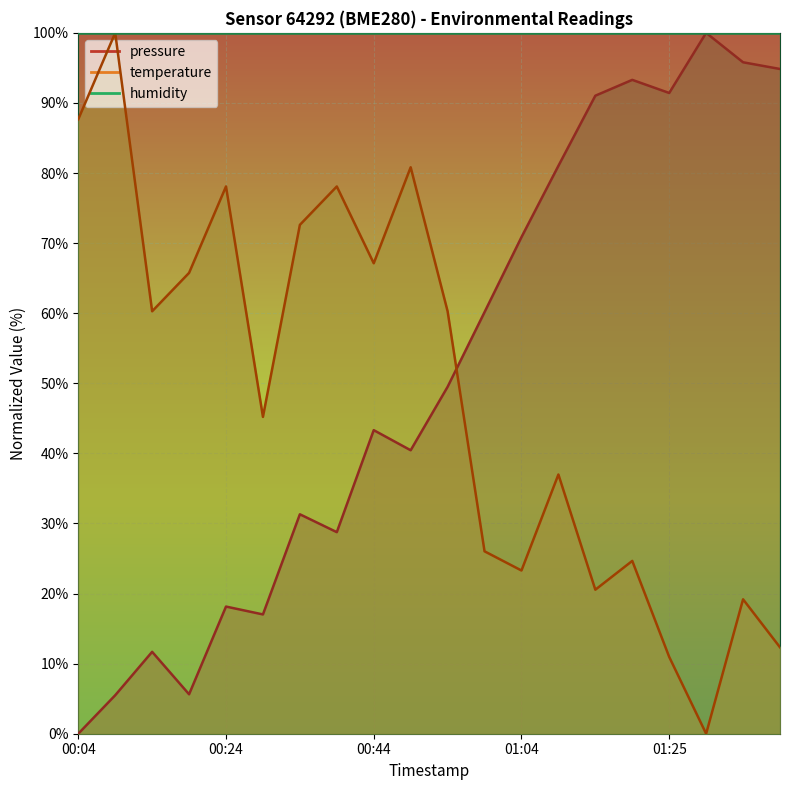

Does the chart display data point markers on the line(s)?

No